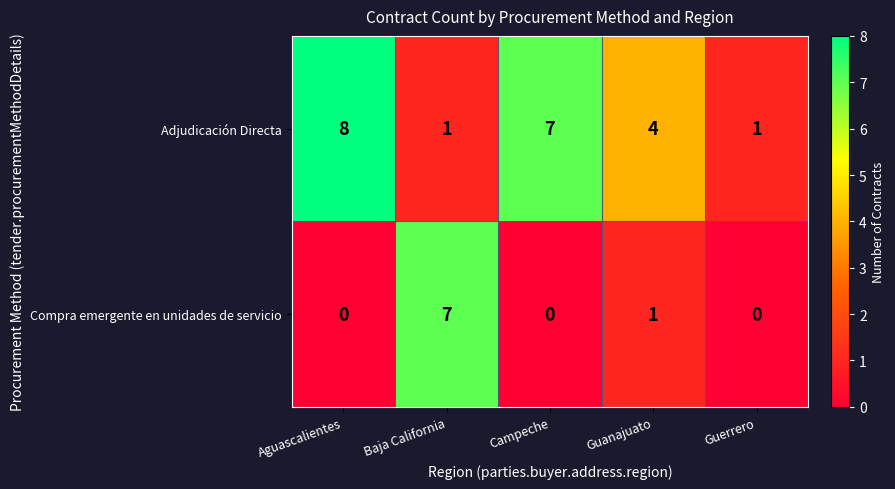

What is the spread (max minus min) of values at Baja California?

6